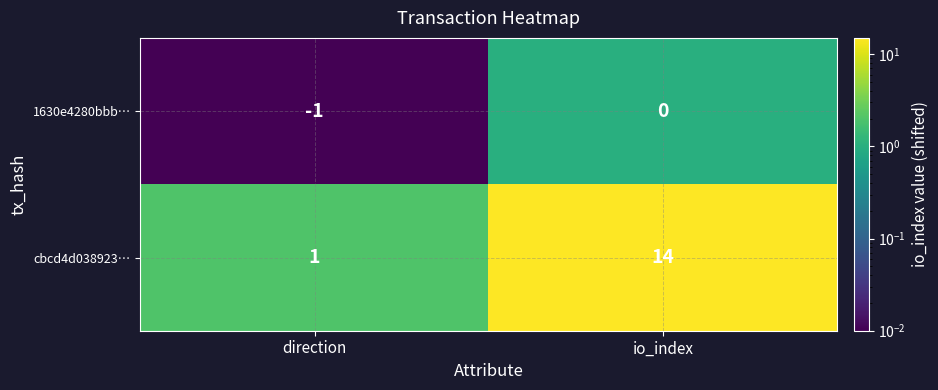

Reading left to right, list all the values displayed in this chart.

1630e4280bbb…: direction=-1	io_index=0
cbcd4d038923…: direction=1	io_index=14